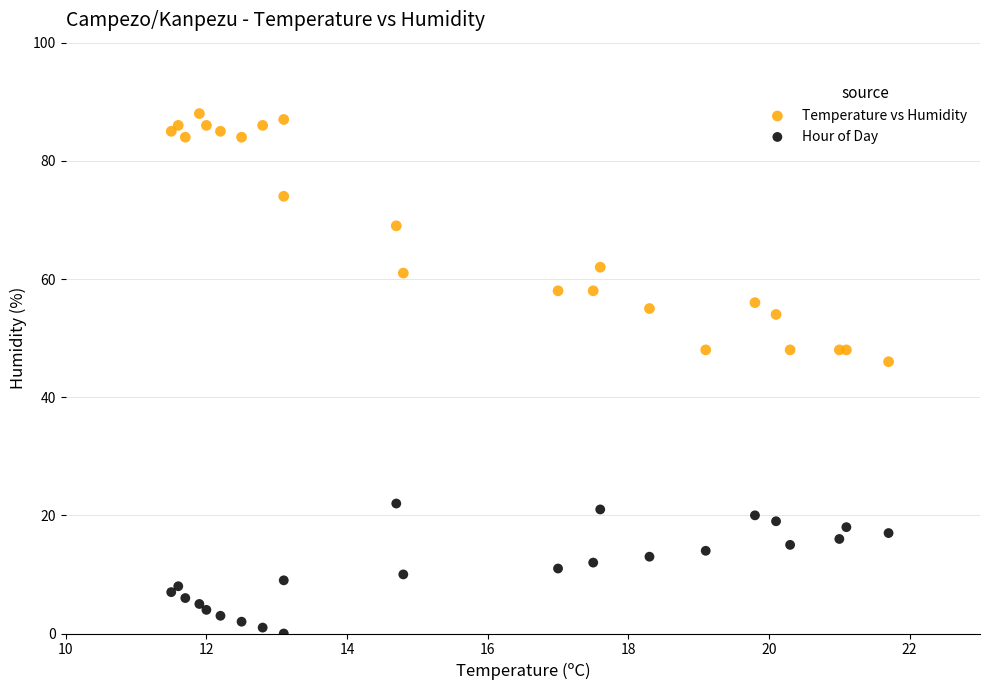

Across all series, what Y value is closest to 44?

46